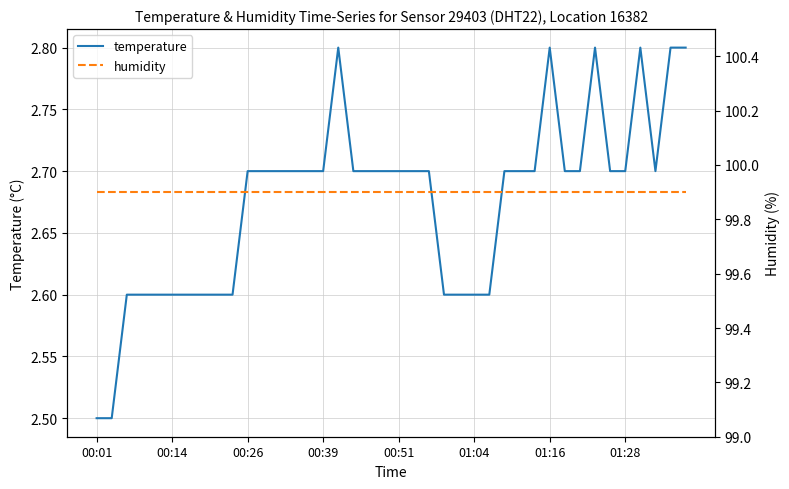

What is the sum of the humidity values at 27 and 16?

199.8